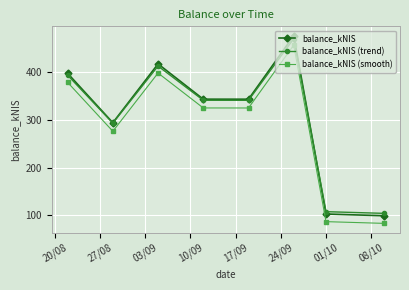

What is the value of the balance_kNIS (smooth) point at the 3rd from the left?

398.5